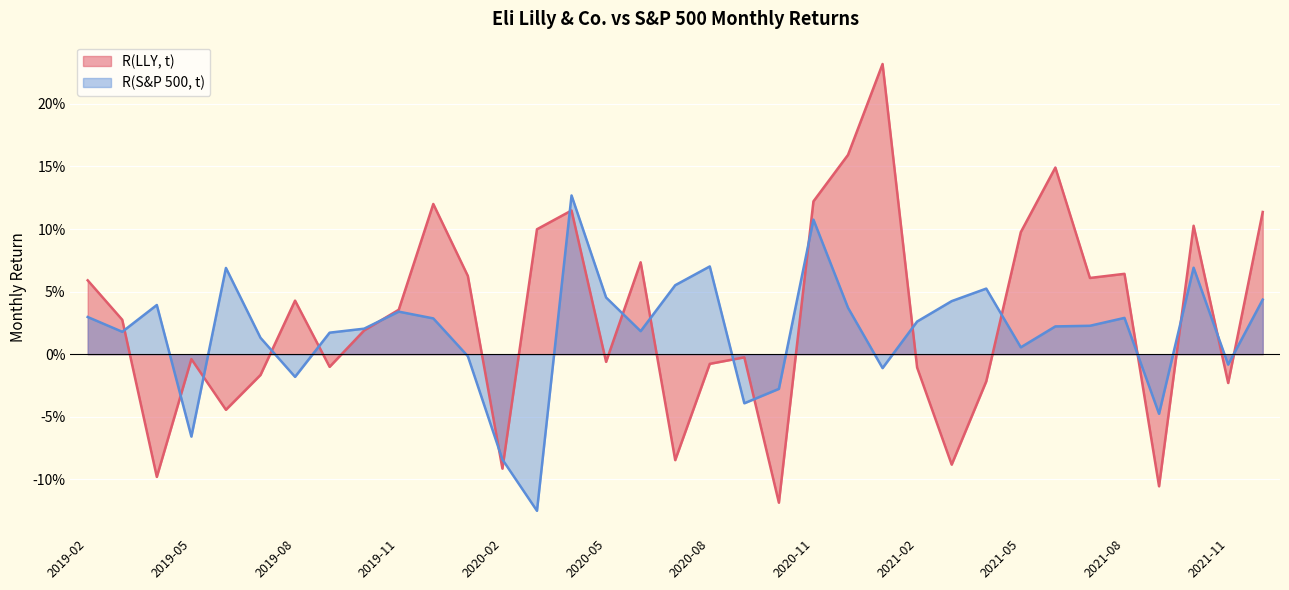

True or false: R(S&P 500, t) has more than 2 points higher than both neighbors.

True